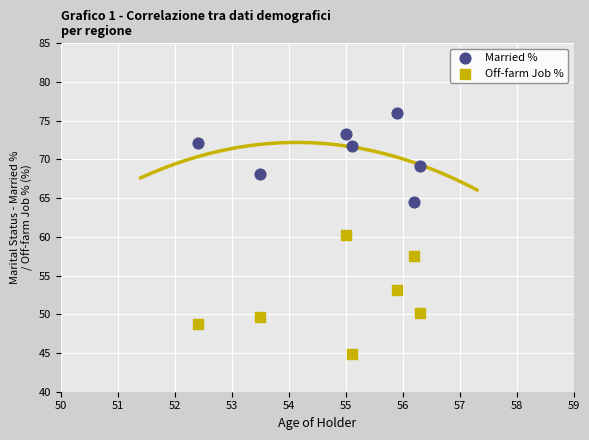

What is the X range (max minus min) for the scatter plot?

3.9